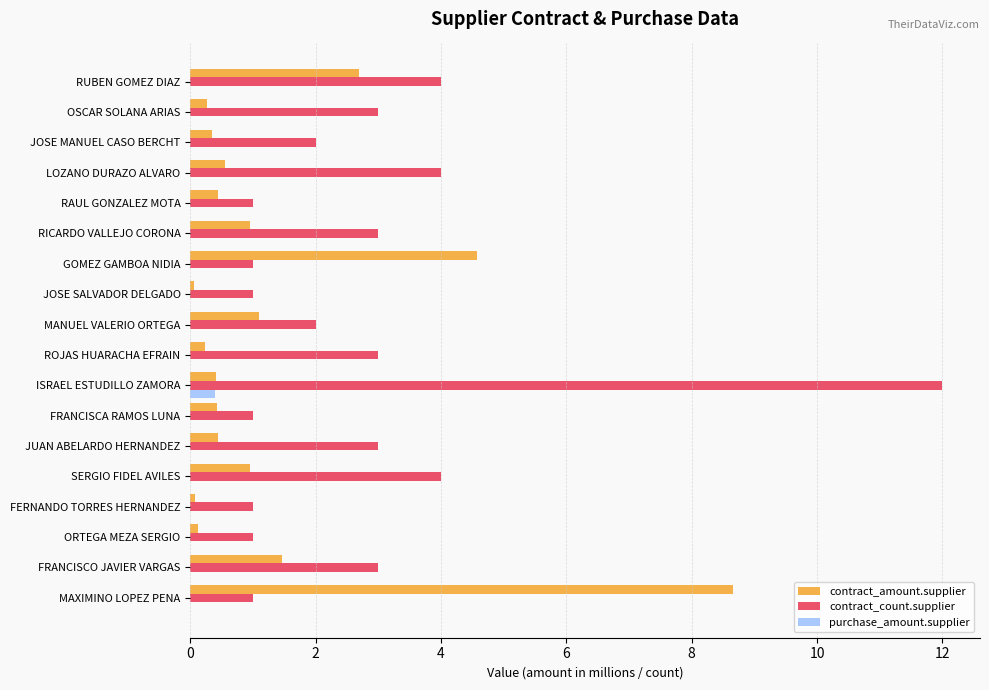

What is the approximate value of contract_count.supplier at LOZANO DURAZO ALVARO?

4.0